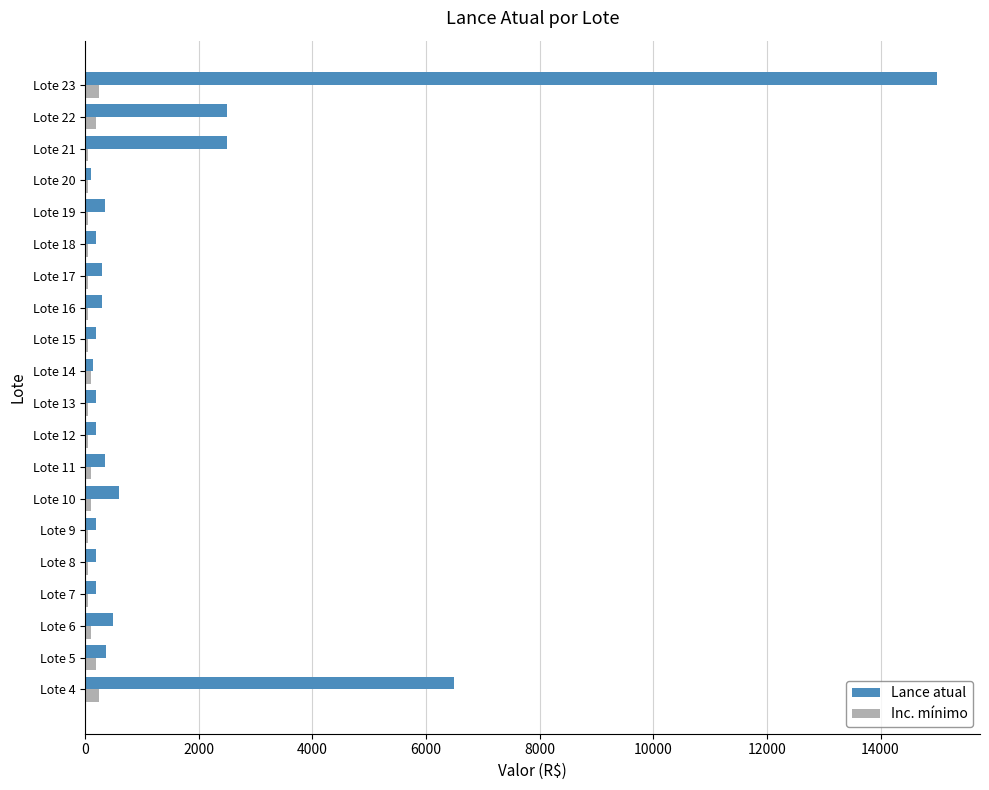

Which series has the largest total across all categories?

Lance atual